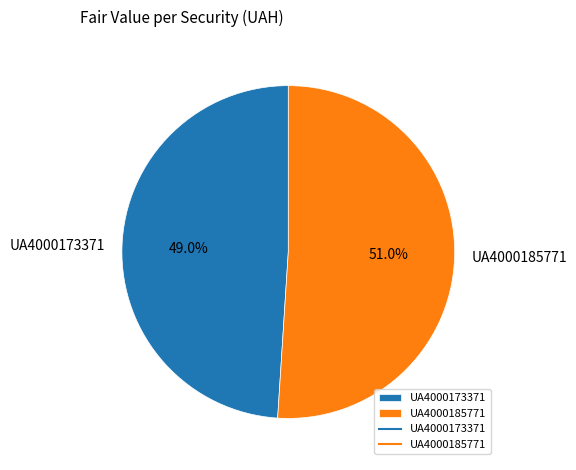

To the nearest percent, what percentage of the pie is UA4000173371?

49%